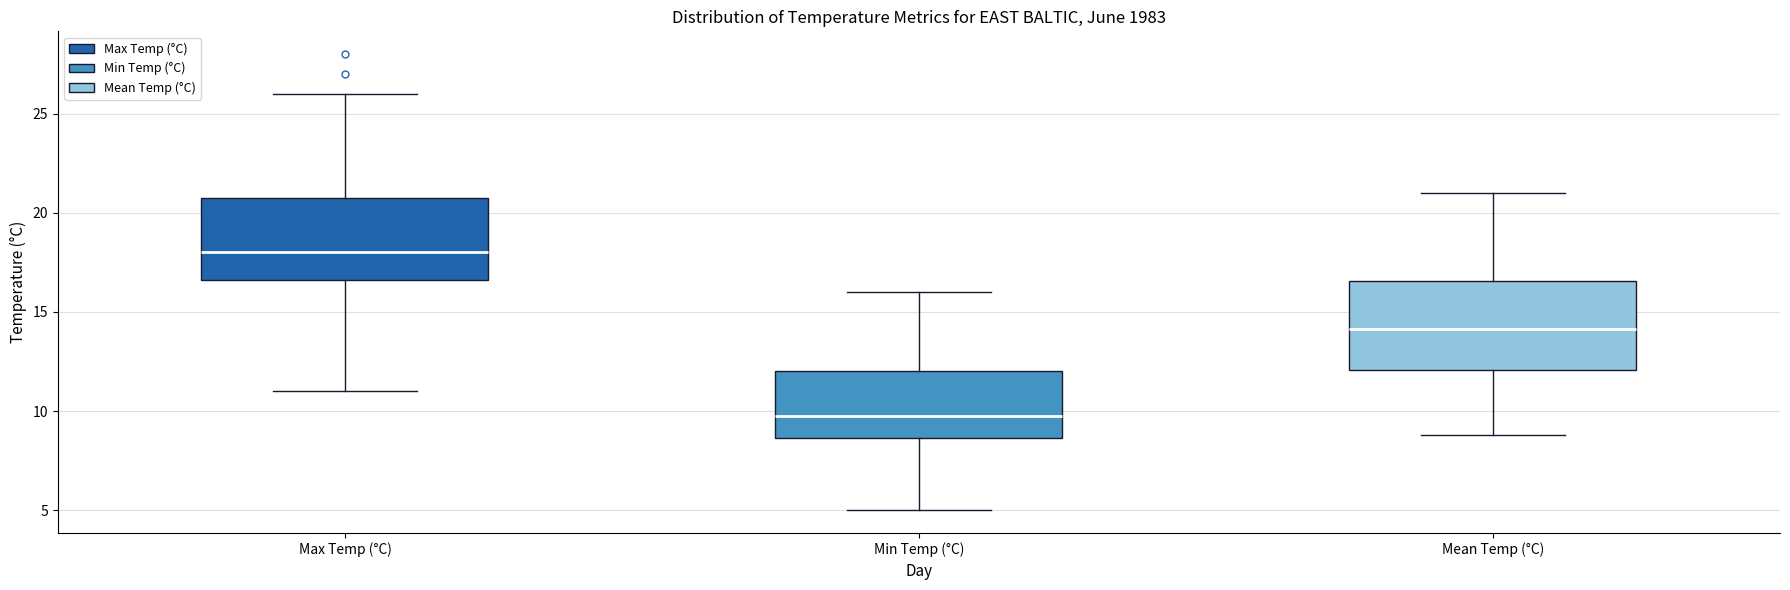

Reading left to right, read every box against the y-axis: the position of its median line, the range the box covers, and the ends of its whiskers. The values are not printed on the chart, so give them approximately, as read against the axis.

Max Temp (°C): median 18.0, box 16.5 to 21.0, whiskers 11.0 to 26.0
Min Temp (°C): median 10.0, box 8.5 to 12.0, whiskers 5.0 to 16.0
Mean Temp (°C): median 14.0, box 12.0 to 16.5, whiskers 9.0 to 21.0